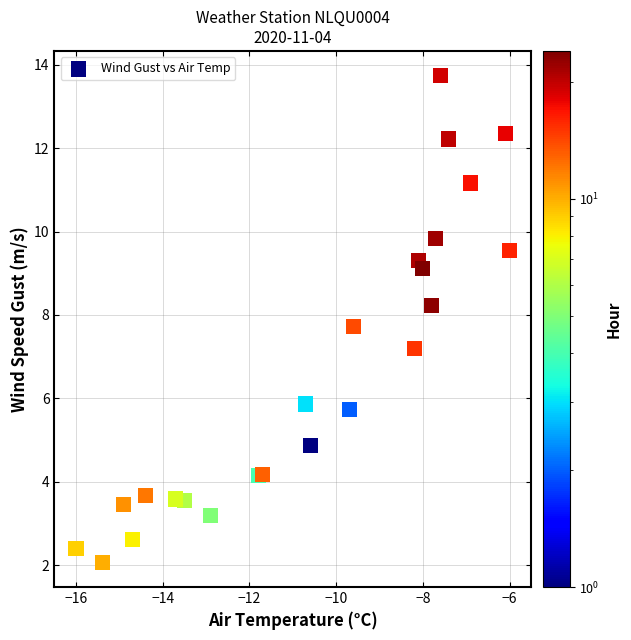

What Y value in the scatter plot is closest to 7?

7.2